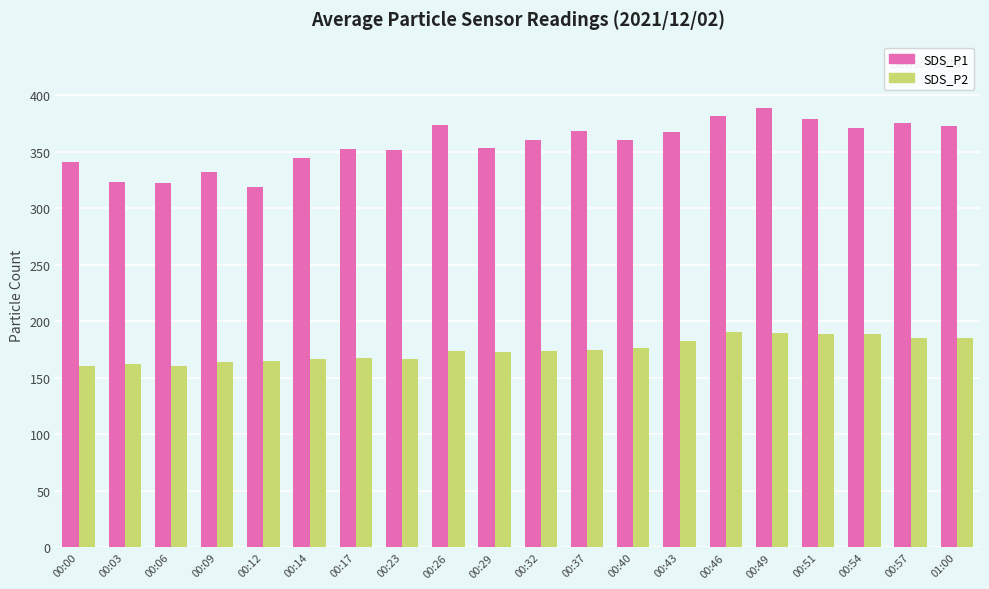

List the series in order of their peak value, lowest first.

SDS_P2, SDS_P1